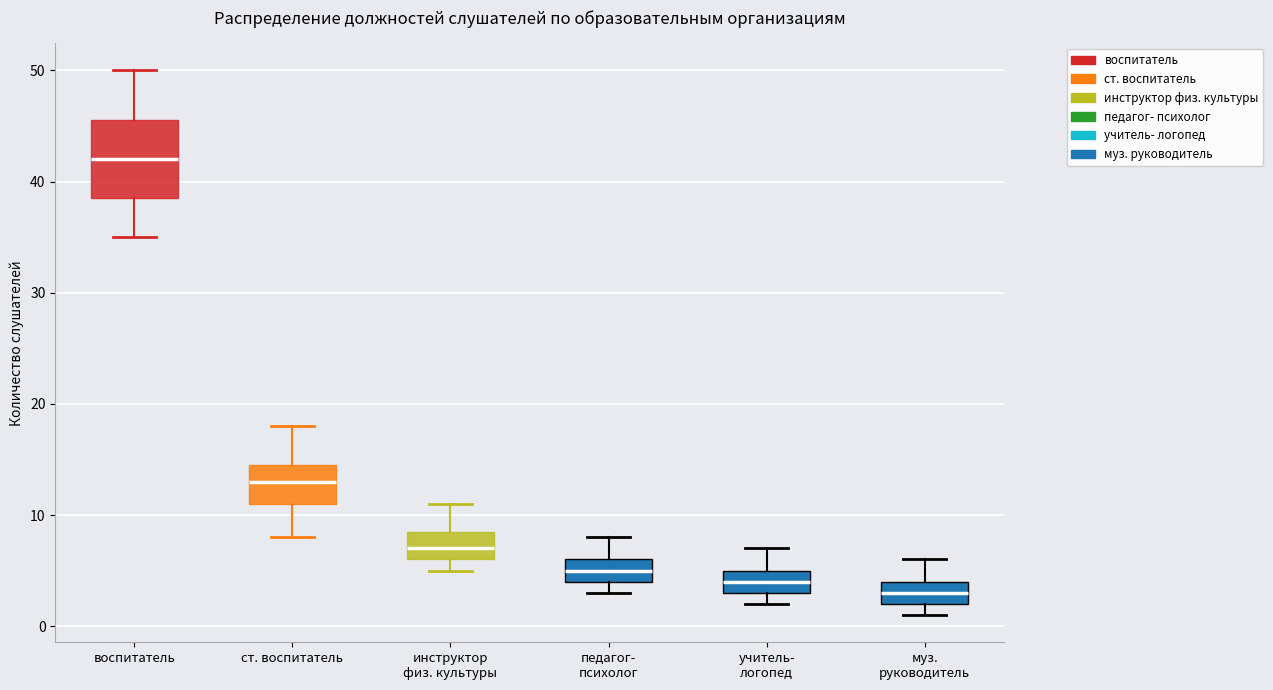

Where is the lower edge of the box for педагог- психолог on the y-axis? The values are not printed on the chart, so give them approximately, as read against the axis.

4